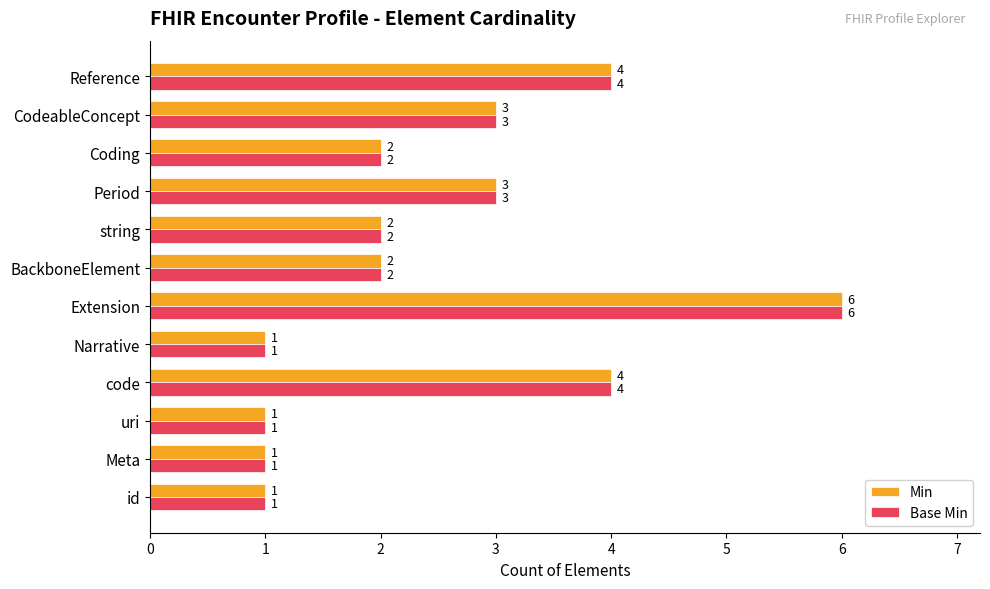

How many data points does each series have?

12